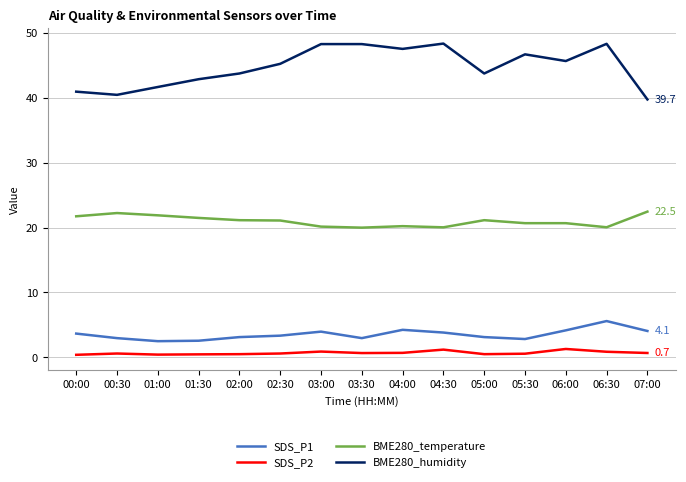

Rank the series by their maximum value, from lowest to highest.

SDS_P2, SDS_P1, BME280_temperature, BME280_humidity